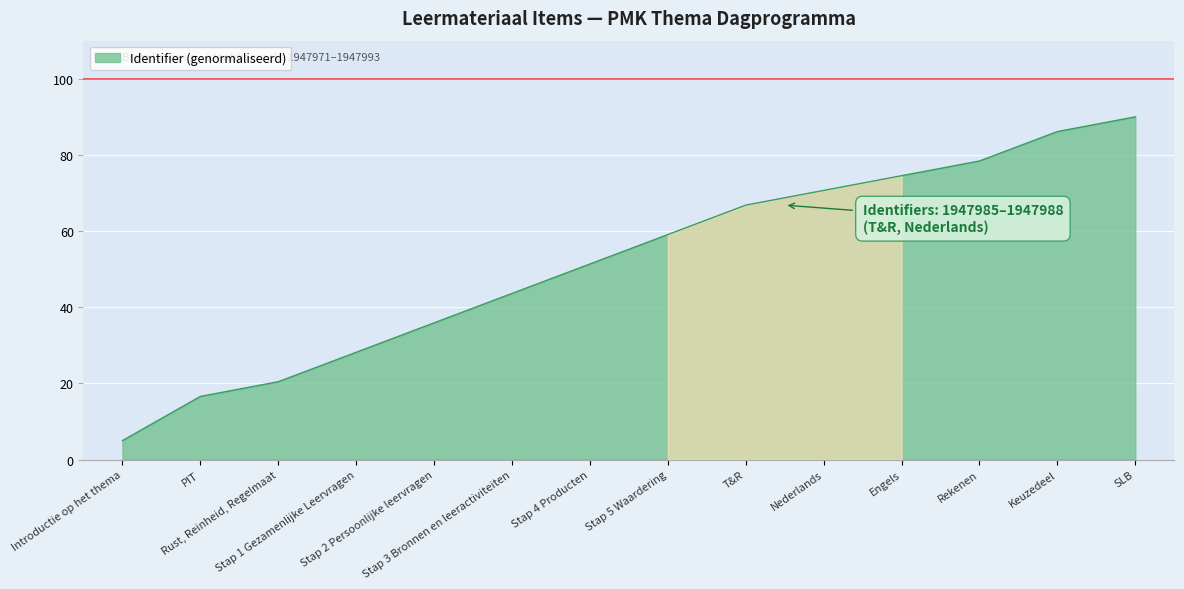

Rank the categories by value from lowest to highest.

Introductie op het thema, PIT, Rust, Reinheid, Regelmaat, Stap 1 Gezamenlijke Leervragen, Stap 2 Persoonlijke leervragen, Stap 3 Bronnen en leeractiviteiten, Stap 4 Producten, Stap 5 Waardering, T&R, Nederlands, Engels, Rekenen, Keuzedeel, SLB